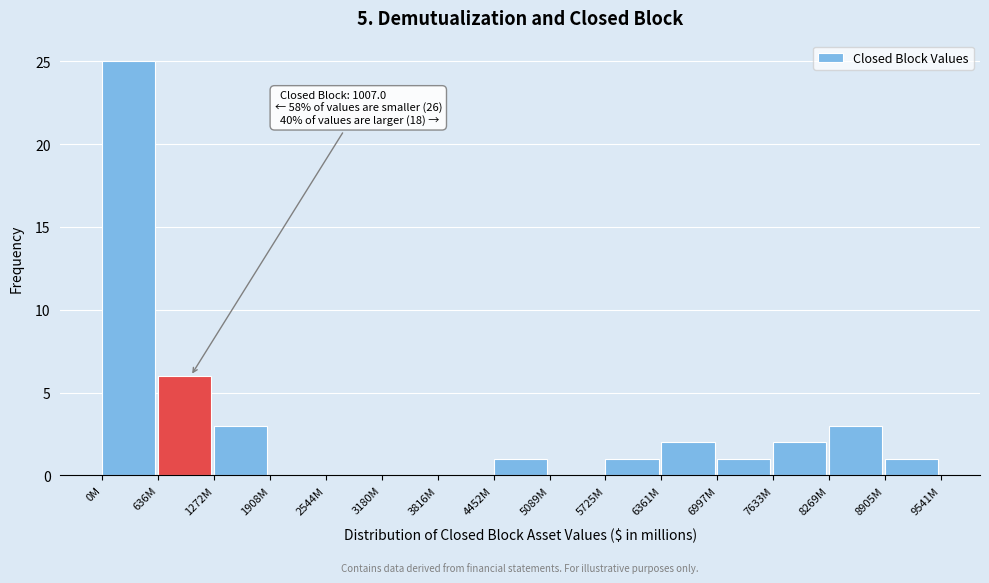

Reading left to right, extract all data points from this chart.

0M=25	636M=6	1272M=3	1908M=0	2544M=0	3180M=0	3816M=0	4452M=1	5089M=0	5725M=1	6361M=2	6997M=1	7633M=2	8269M=3	8905M=1